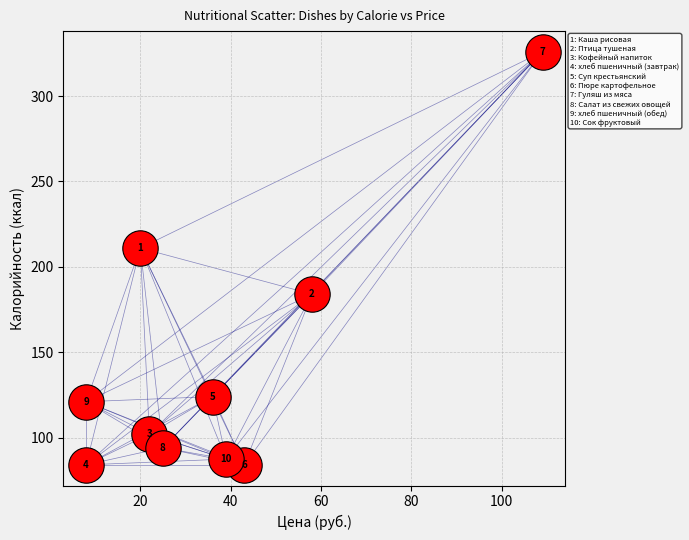

What is the range of X values (max minus min)?

101.0